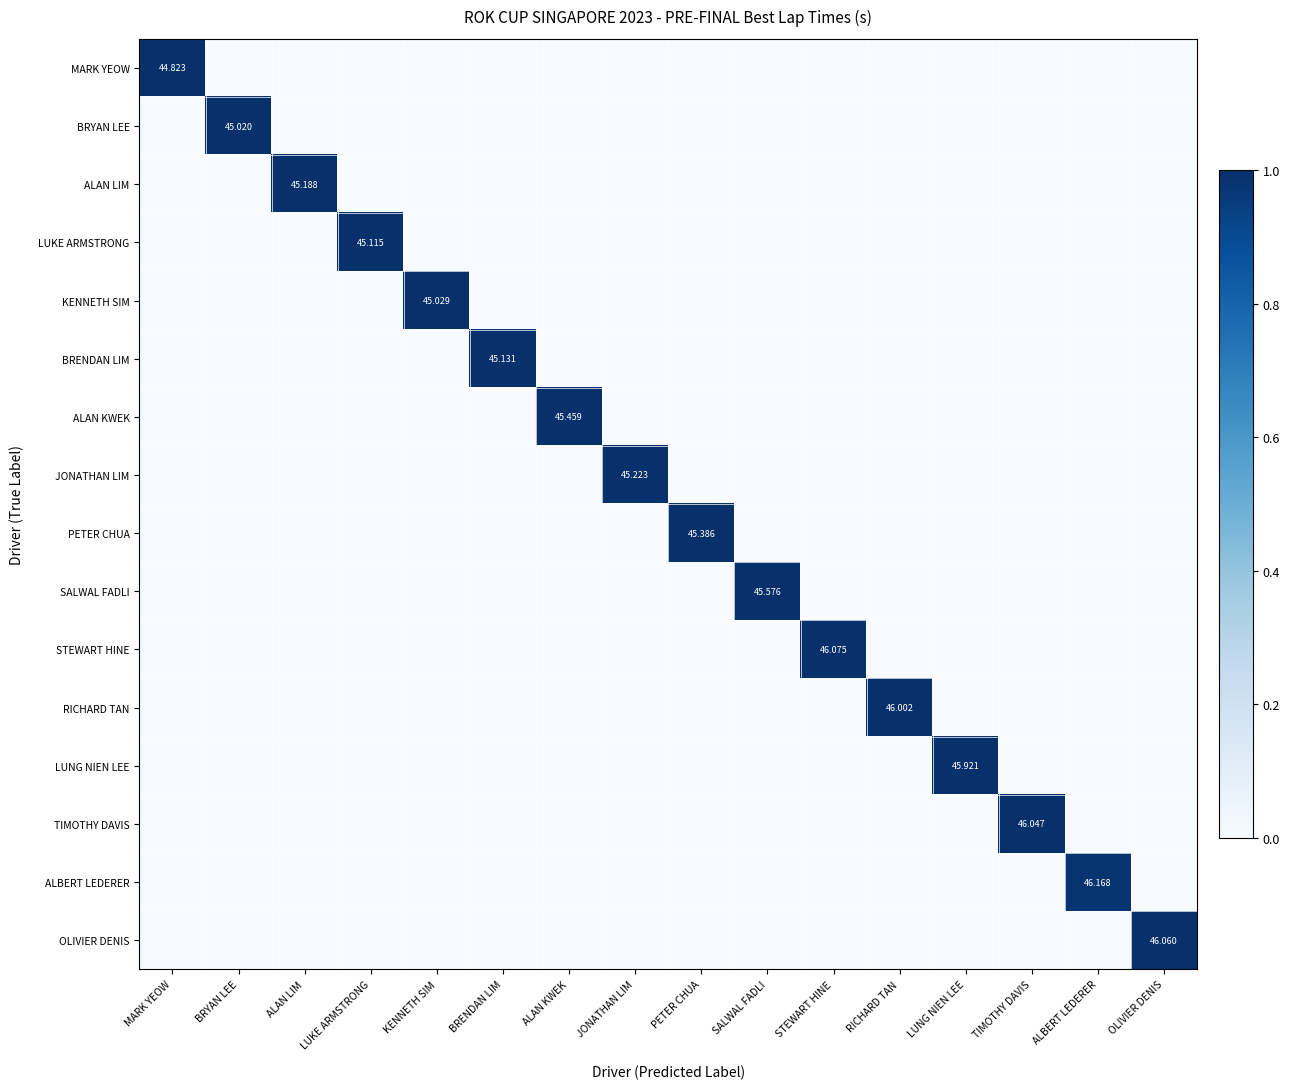

What is the spread (max minus min) of values at PETER CHUA?

1.0